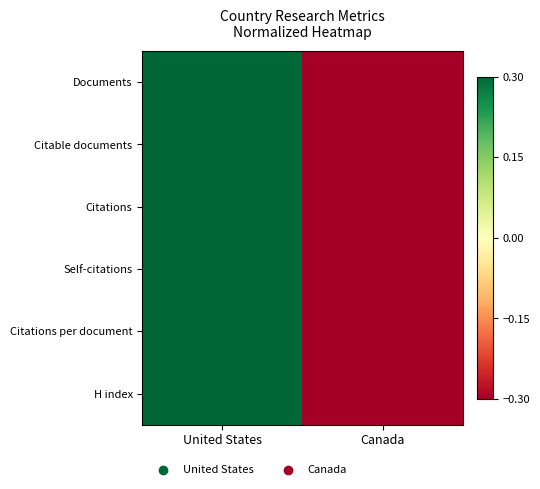

Which label corresponds to the largest value in the chart?

United States